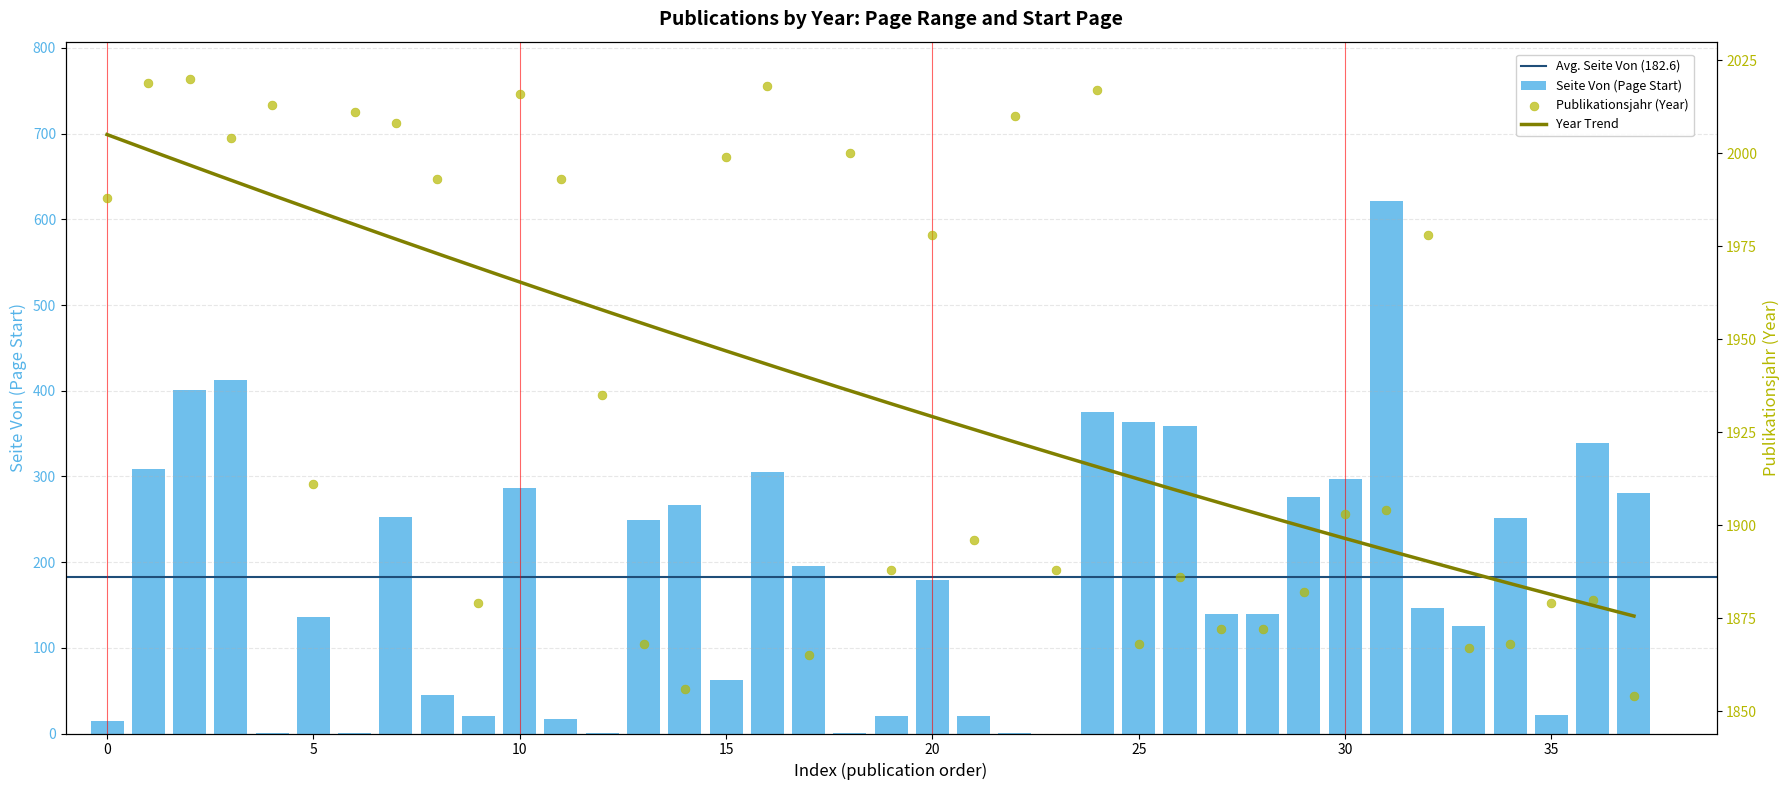

Which series contains the lowest Y value?

Seite Von